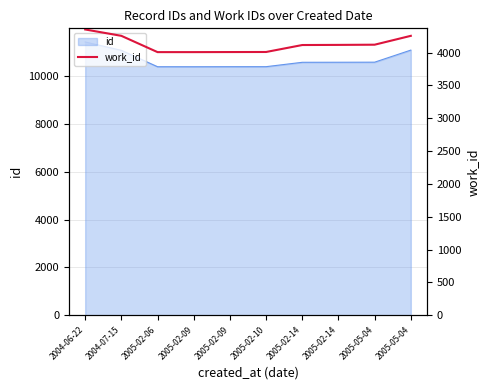

The value at 2005-02-14 is 5574. True or false?

False